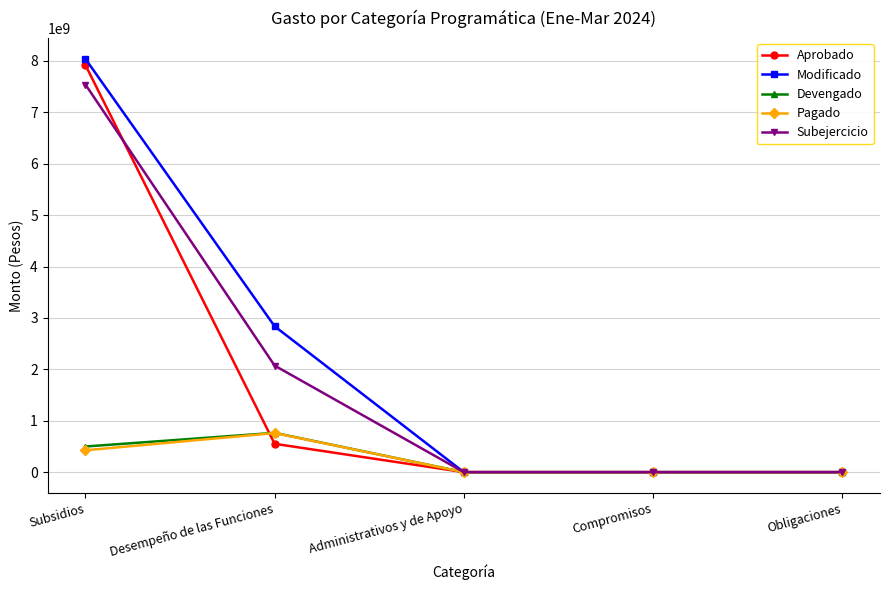

What is the sum of the Modificado values at Desempeño de las Funciones and Subsidios?

10878992336